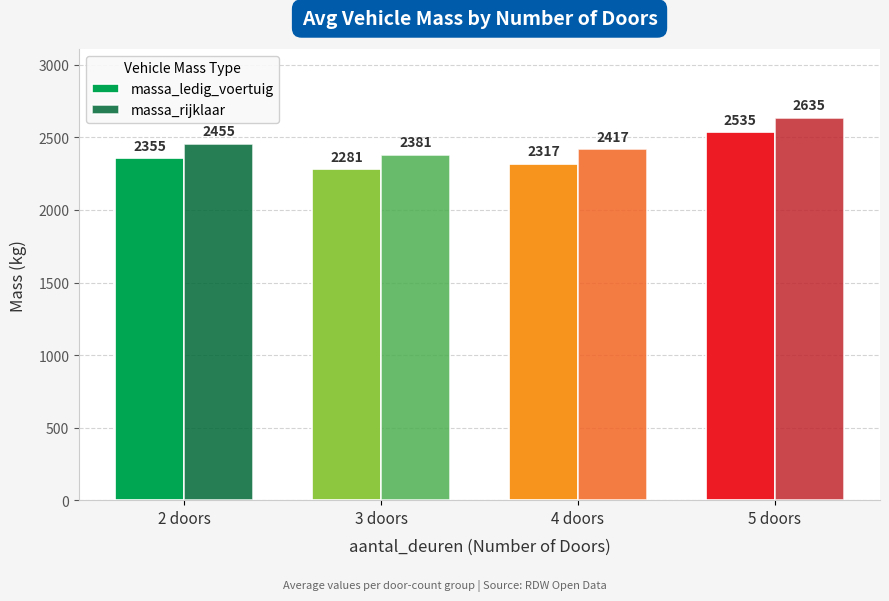

Count the number of data series in this chart.

2